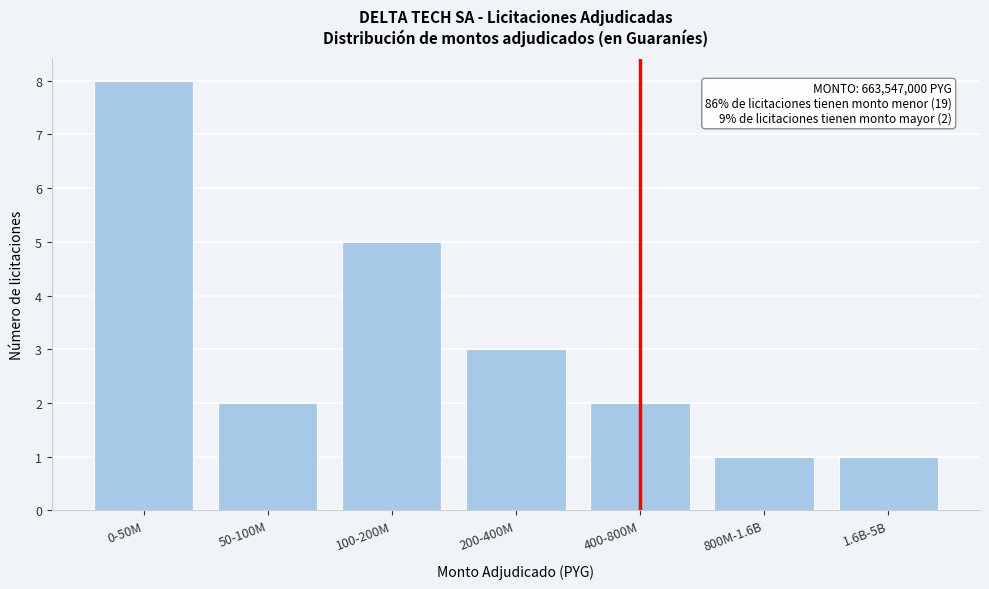

Reading left to right, transcribe all the data shown in this chart.

0-50M=8	50-100M=2	100-200M=5	200-400M=3	400-800M=2	800M-1.6B=1	1.6B-5B=1